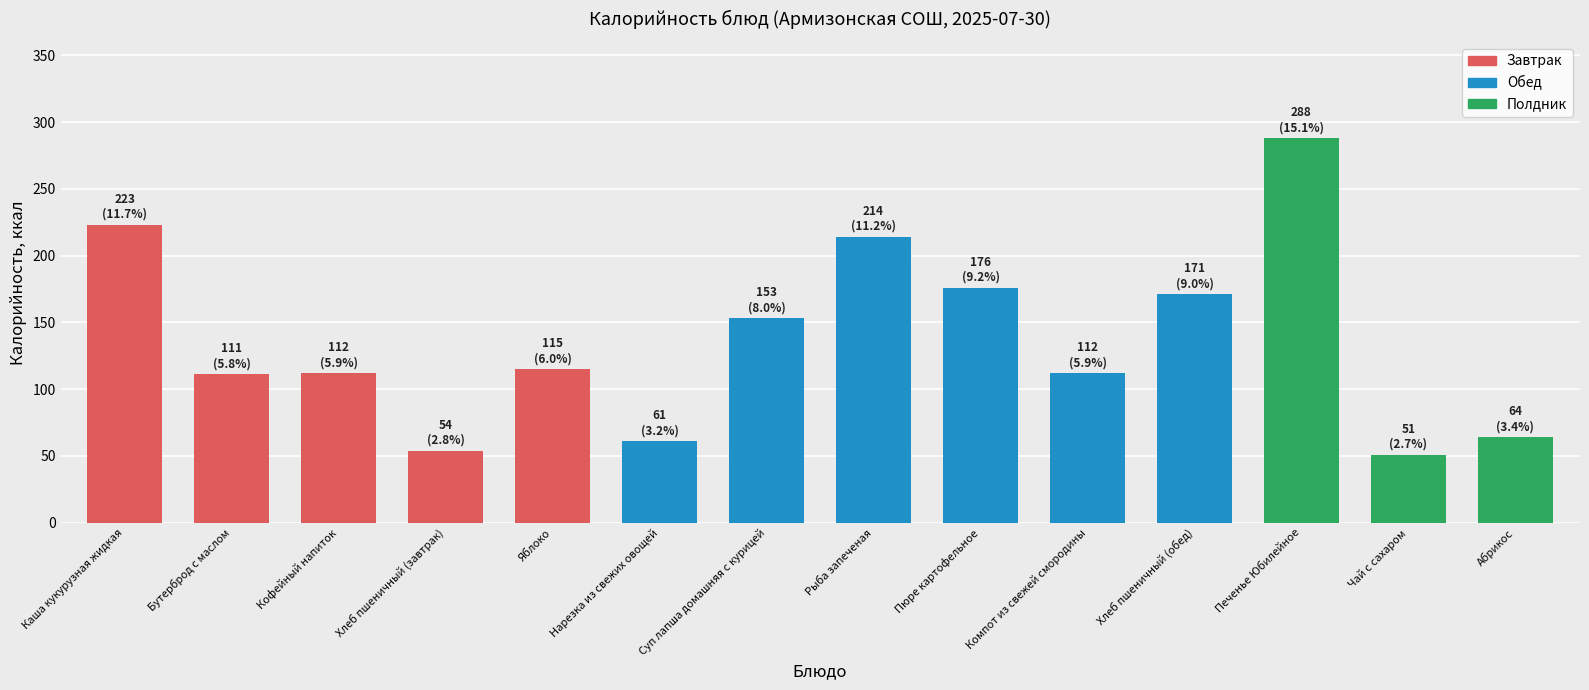

At which category does the chart reach its minimum across all series?

Чай с сахаром